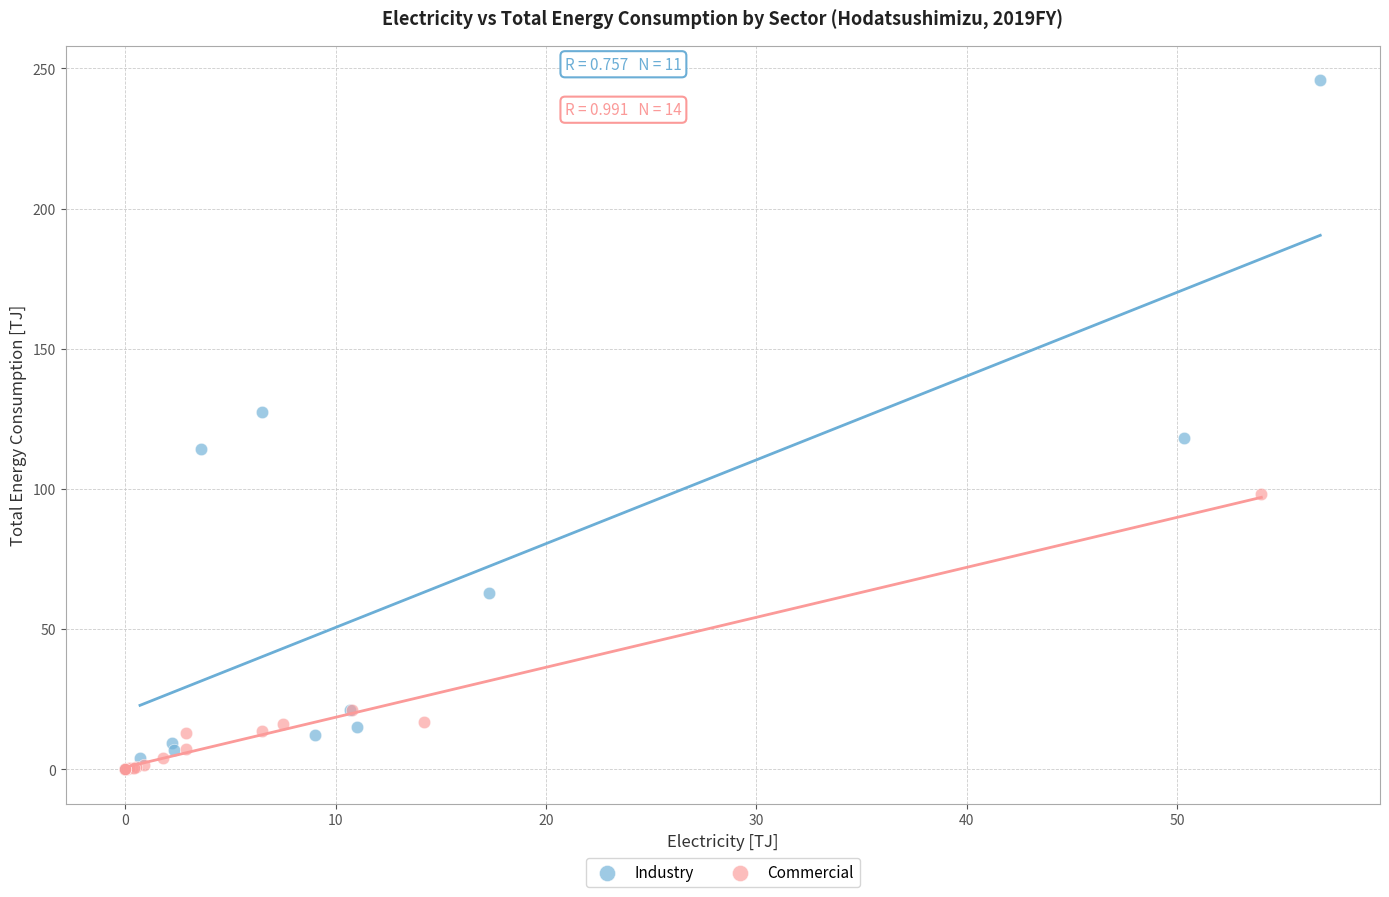

Which series has the largest Y range (max minus min)?

Industry